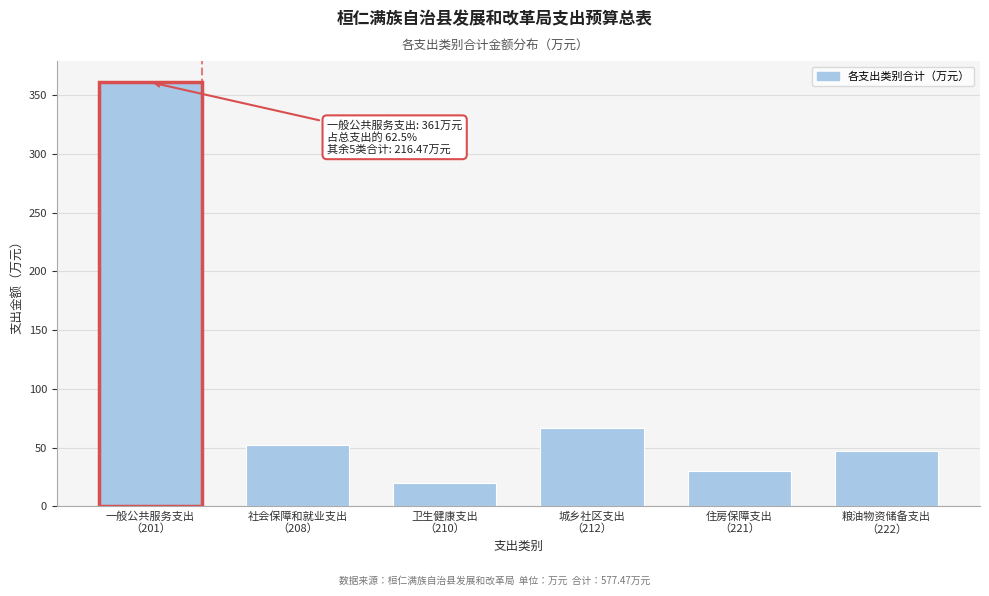

Reading left to right, list all the values displayed in this chart.

361.0	52.2	19.8	66.6	30.5	47.4